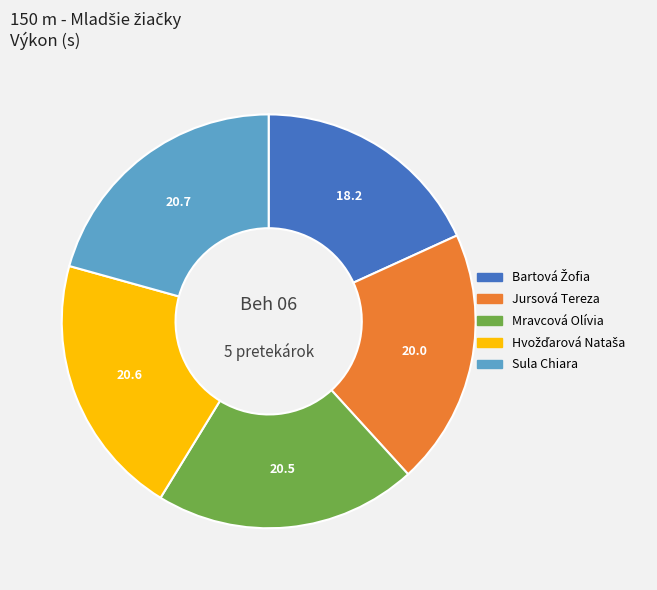

The Sula Chiara slice represents 21% of the pie. True or false?

True